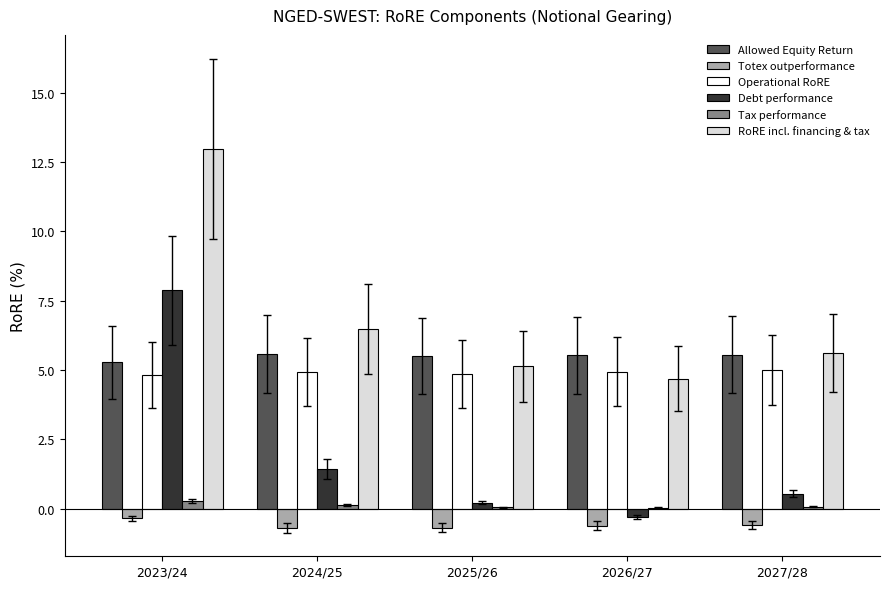

Which series has the largest range (max minus min)?

RoRE incl. financing & tax